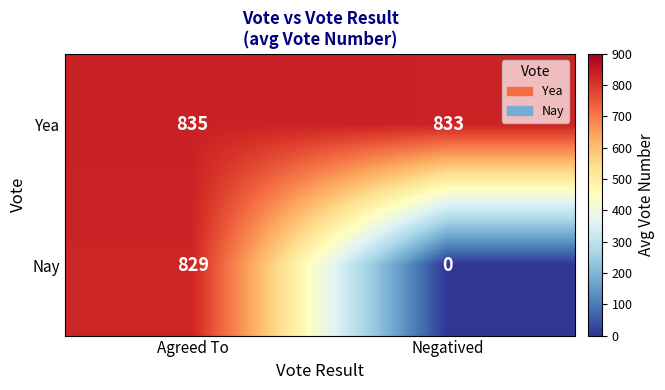

Reading left to right, extract all data points from this chart.

Yea: 835	833
Nay: 829	0